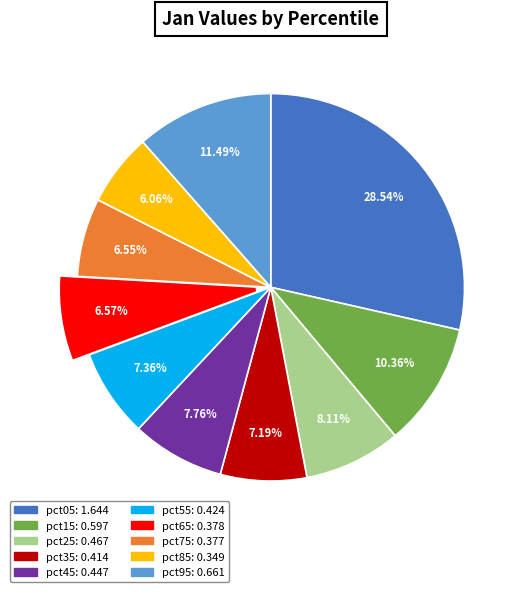

Is the sum of pct65 and pct15 greater than half?

No